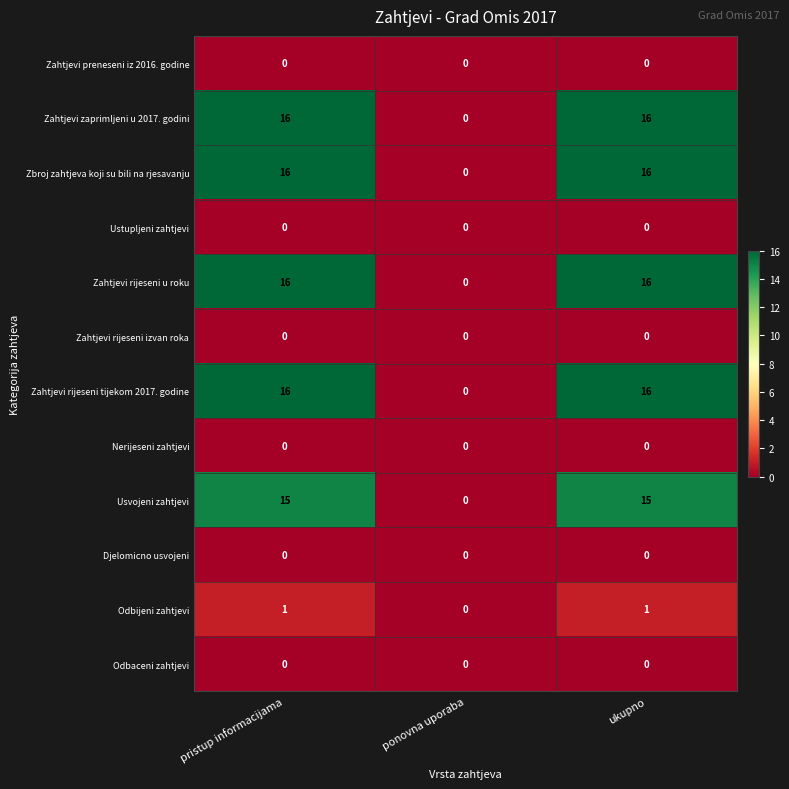

What is the greatest value displayed?

16